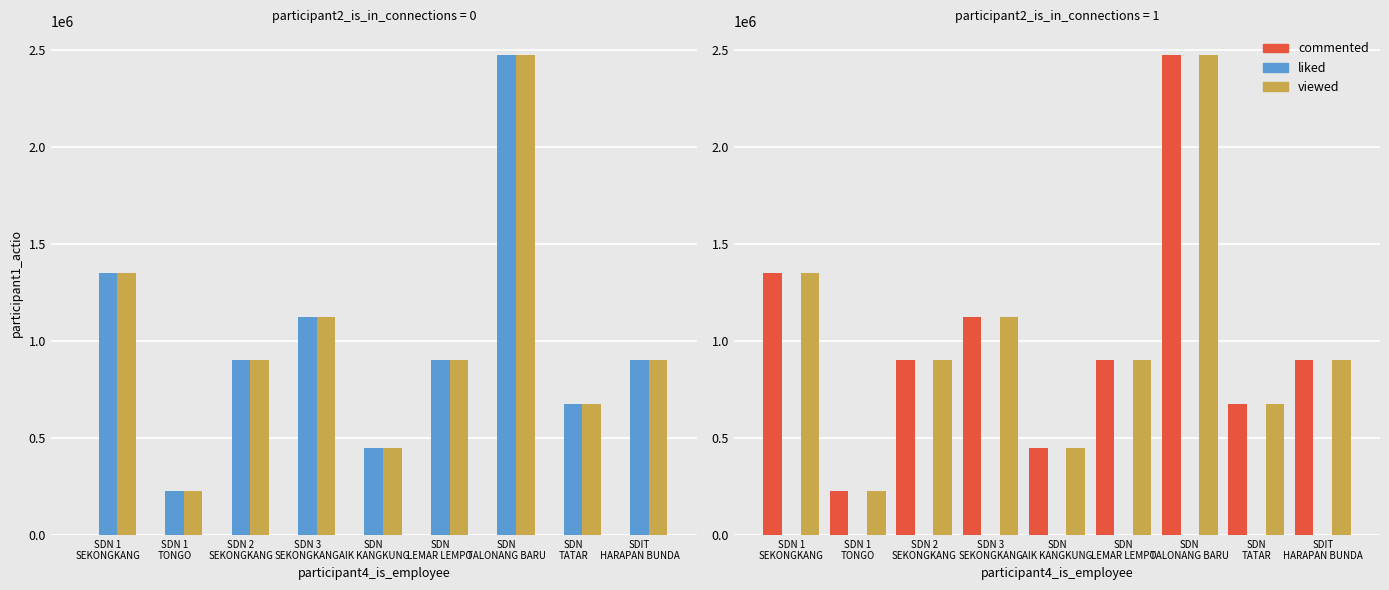

Rank the series at SDN
TATAR from lowest to highest value.

liked, commented, viewed